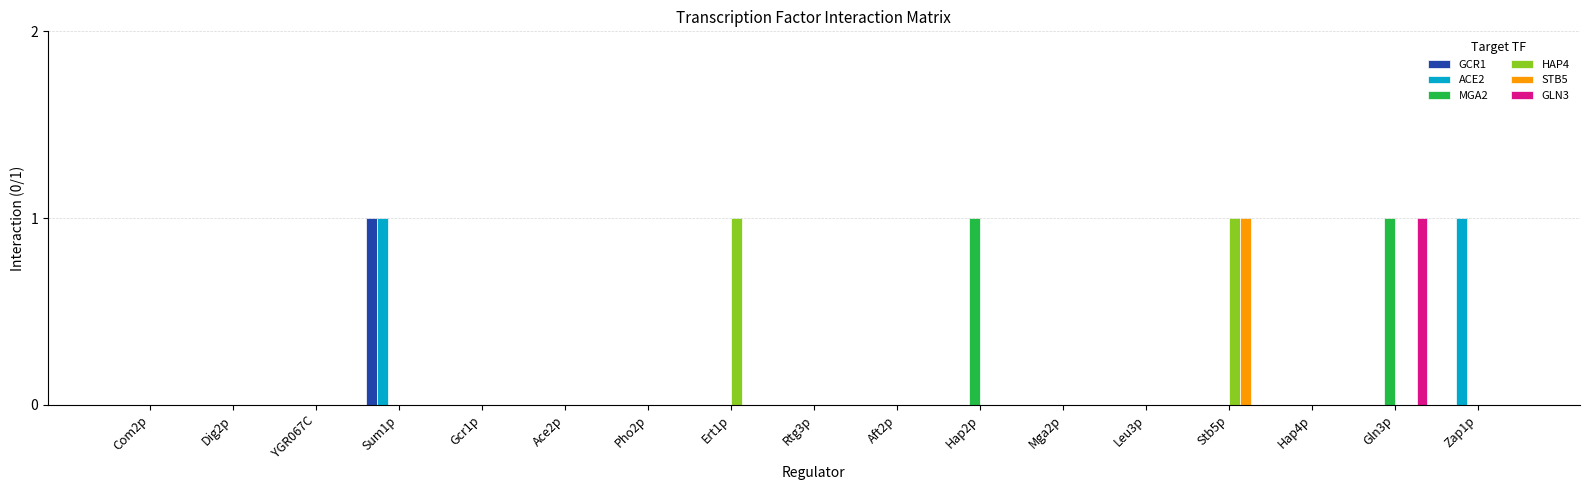

Are the bars horizontal?

No